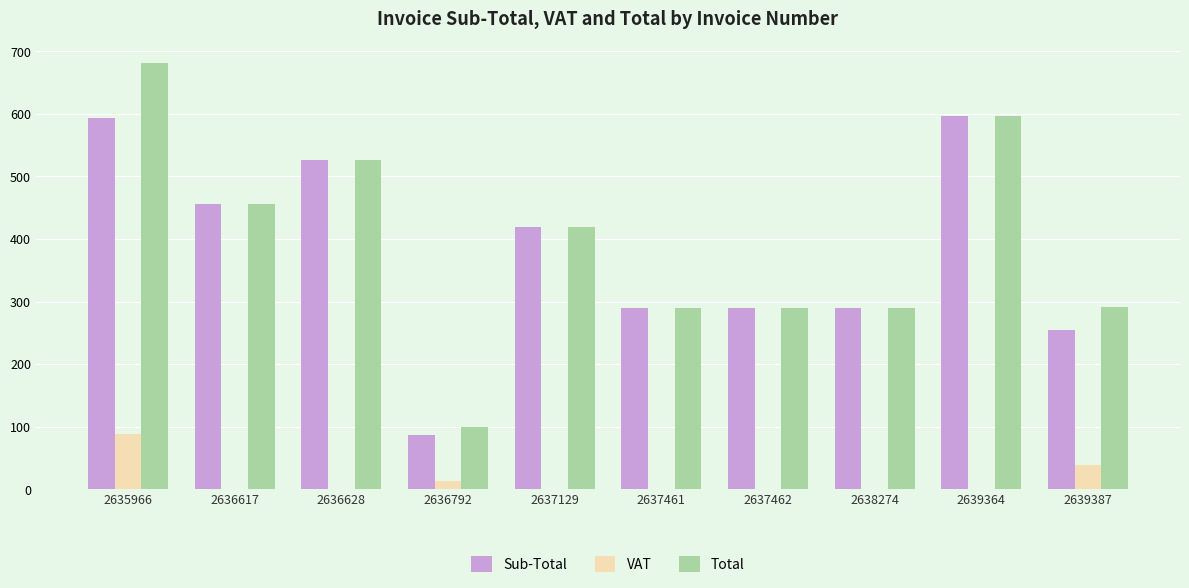

What is the total value across all series at 2636617?

911.2